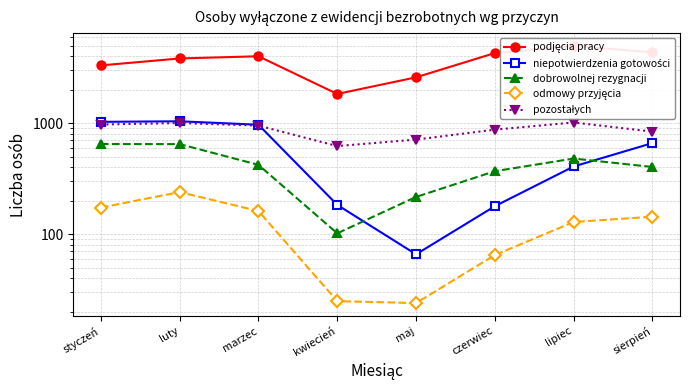

What position from the right is lipiec?

2